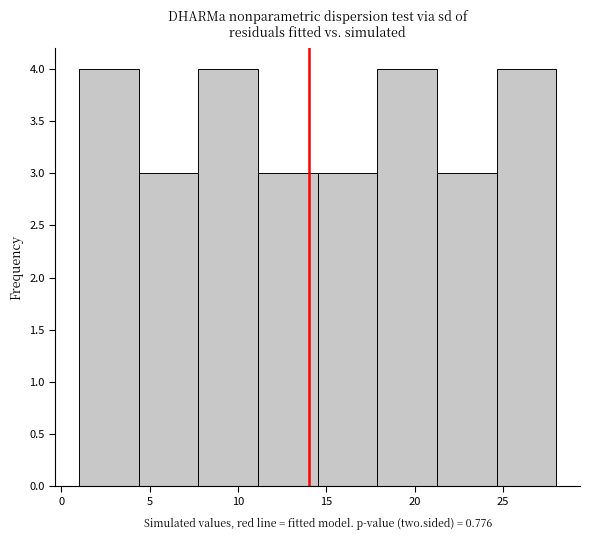

Reading left to right, transcribe this chart: for each bar, give the range it covers on the x-axis and its height. Neither the bar edges nor the heights are printed on the chart, so give them approximately, as read against the axes.

1.0 to 4.5: 4
4.5 to 8.0: 3
8.0 to 11.0: 4
11.0 to 14.5: 3
14.5 to 18.0: 3
18.0 to 21.5: 4
21.5 to 24.5: 3
24.5 to 28.0: 4